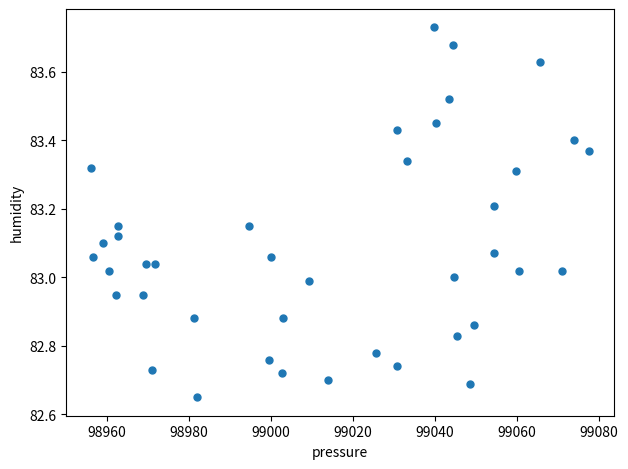

What is the range of Y values (max minus min)?

1.1